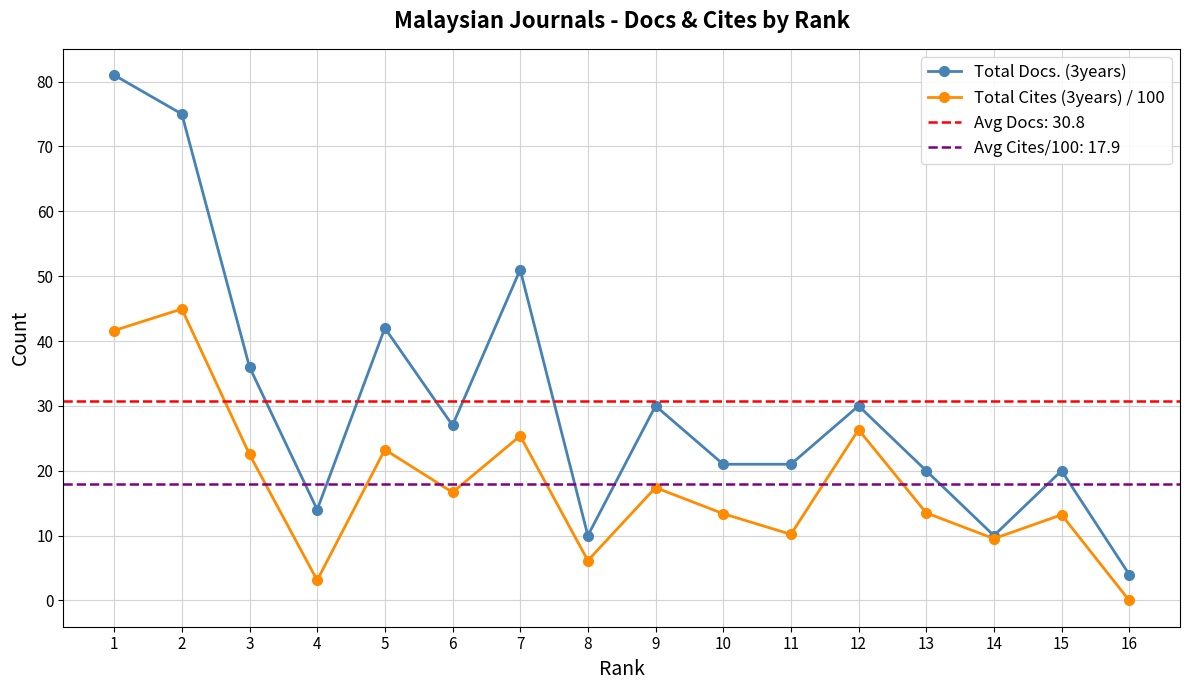

What is the total value across all series at 12?

56.3